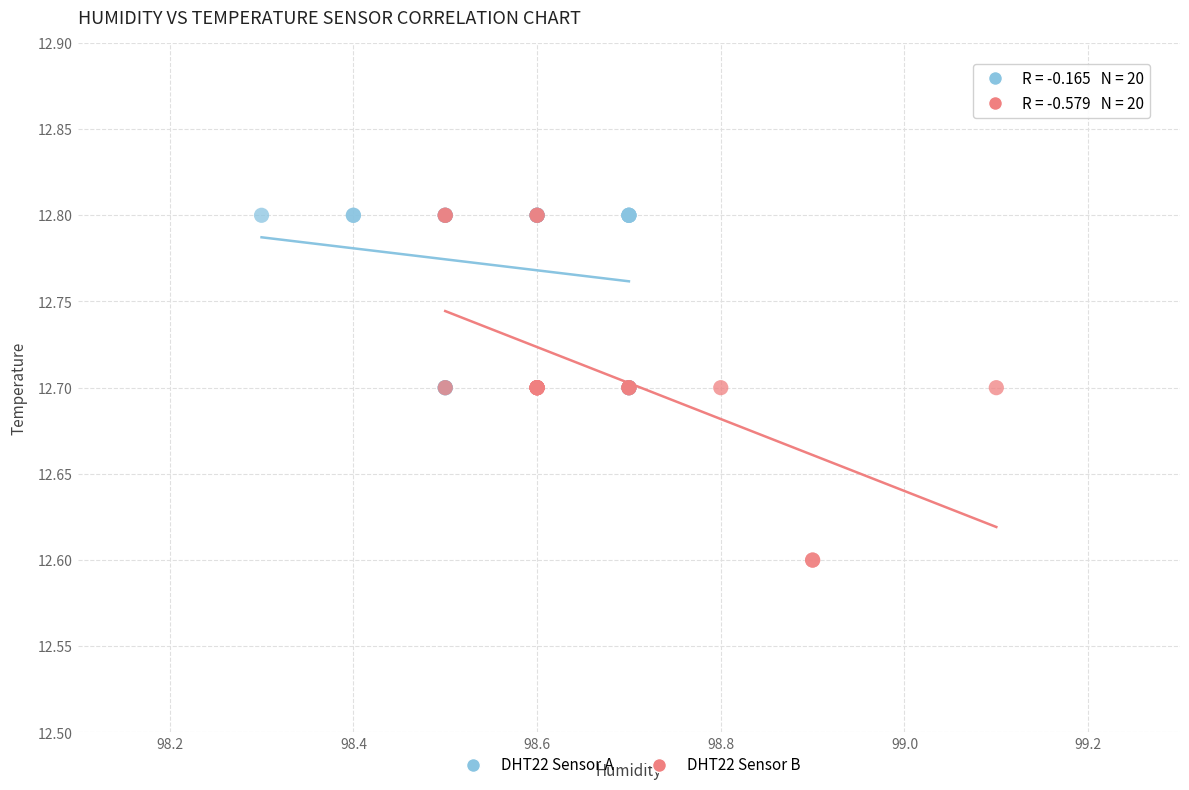

Which series reaches the minimum Y coordinate?

DHT22 Sensor B